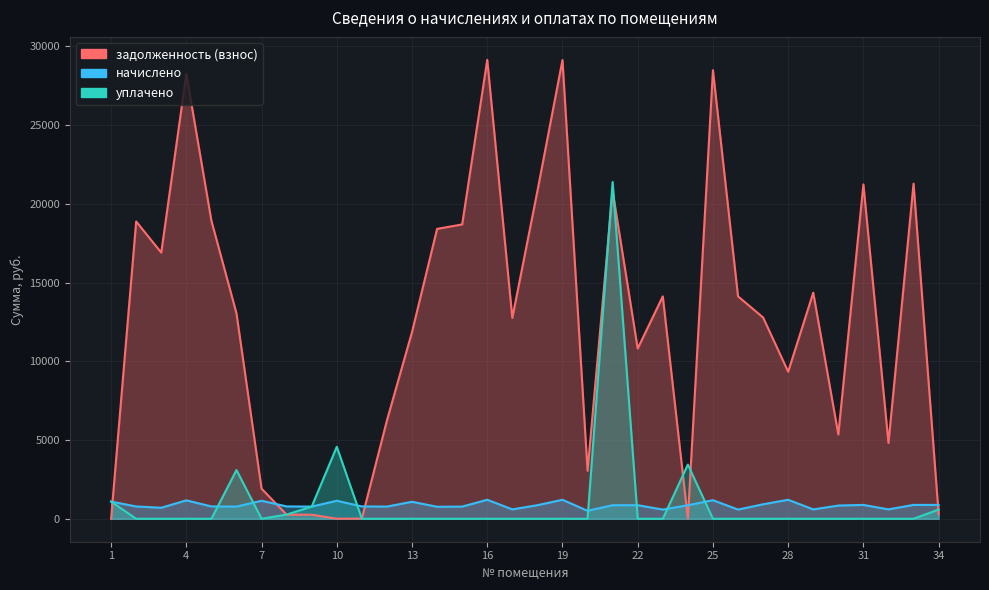

Is it true that уплачено equals 1066.5 at 24?

False